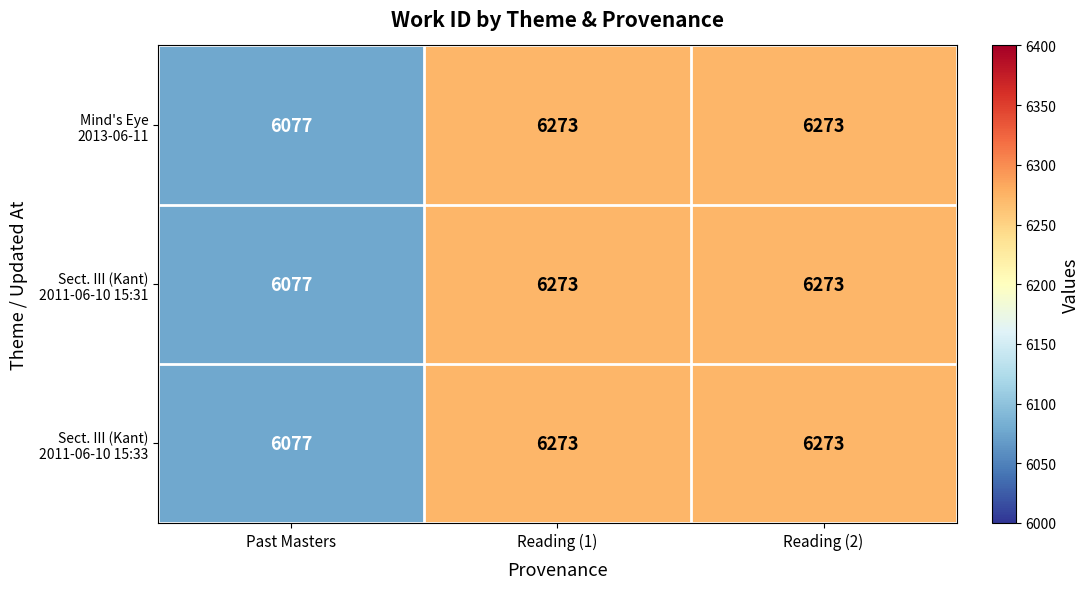

What is the total value across all series at Past Masters?

18231